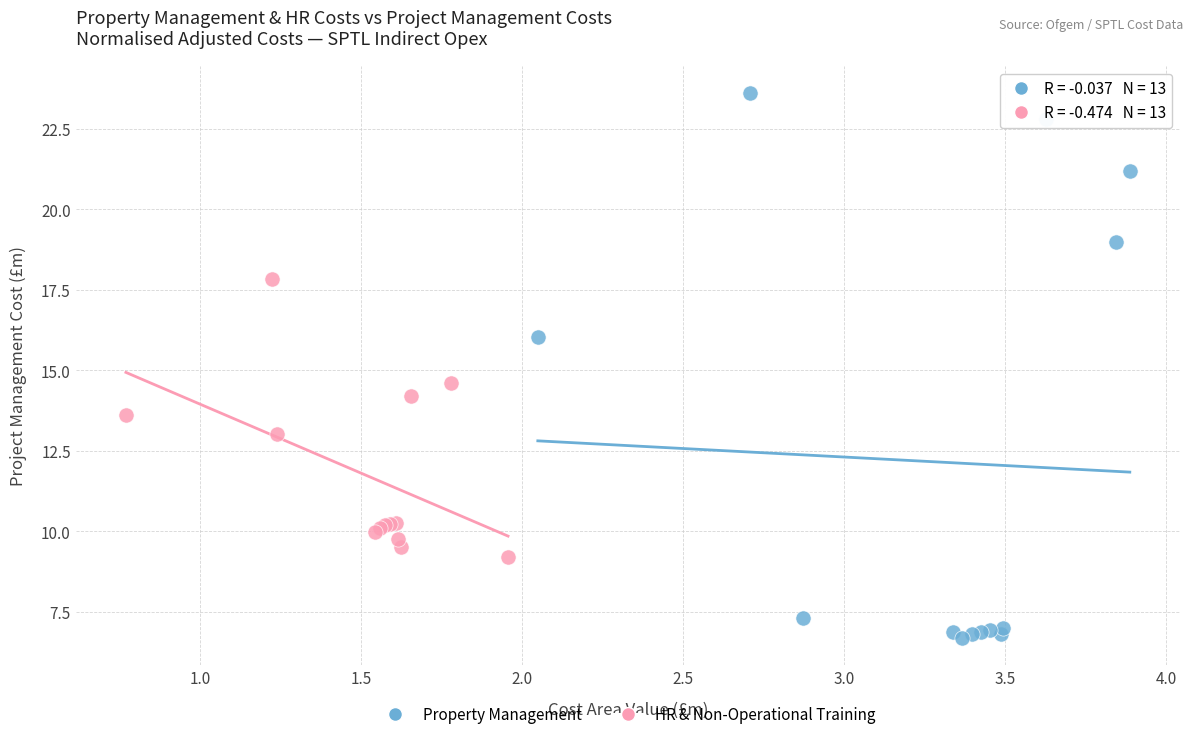

Which series has the largest Y range (max minus min)?

Property Management